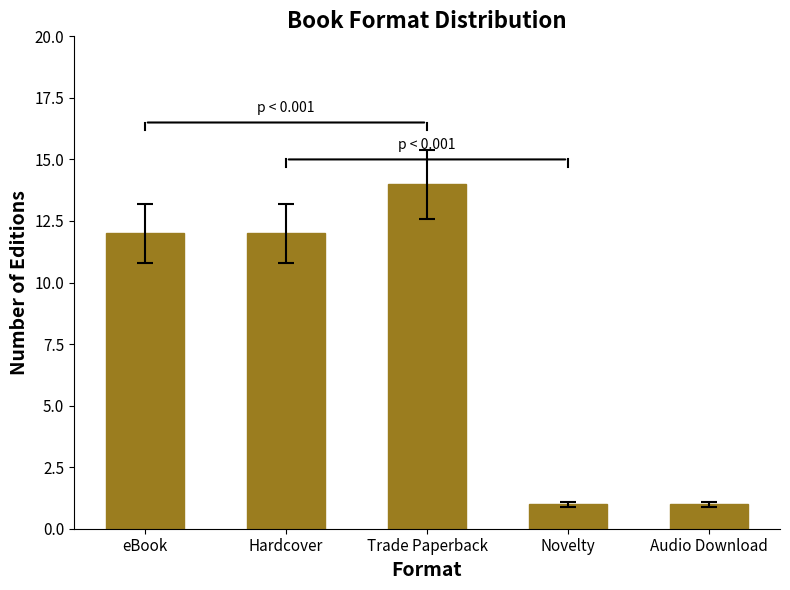

What is the difference between the values at Hardcover and Trade Paperback?

2